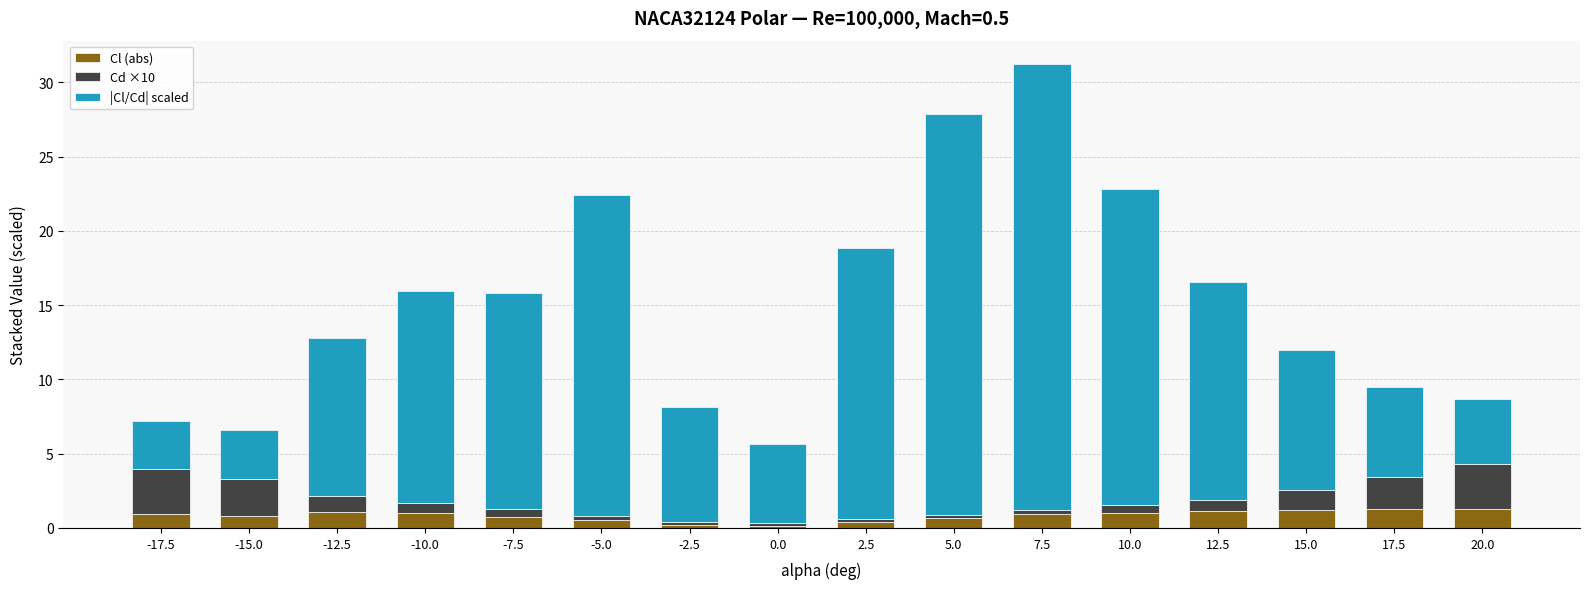

The Cl (abs) series shows 1.1 at -12.5. True or false?

True